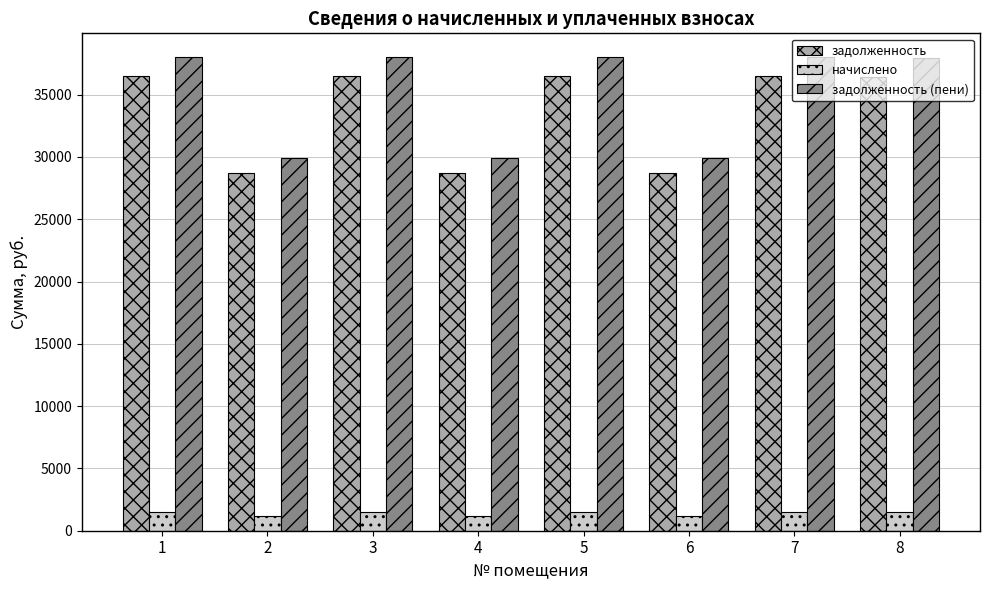

What is the spread (max minus min) of values at 8?

36446.2